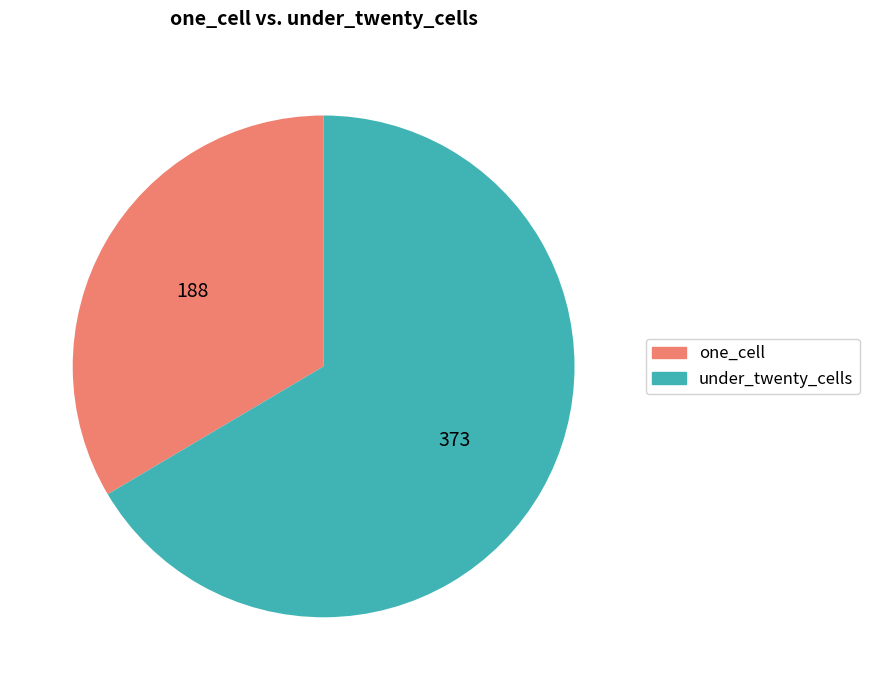

Which category has the smallest portion of the pie?

one_cell